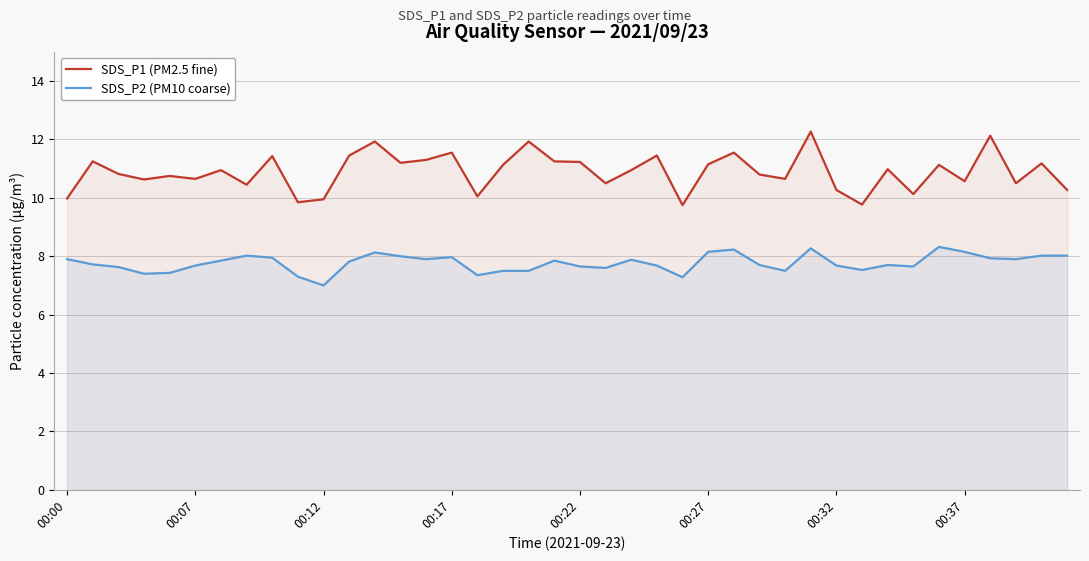

List the series in order of their peak value, lowest first.

SDS_P2 (PM10 coarse), SDS_P1 (PM2.5 fine)